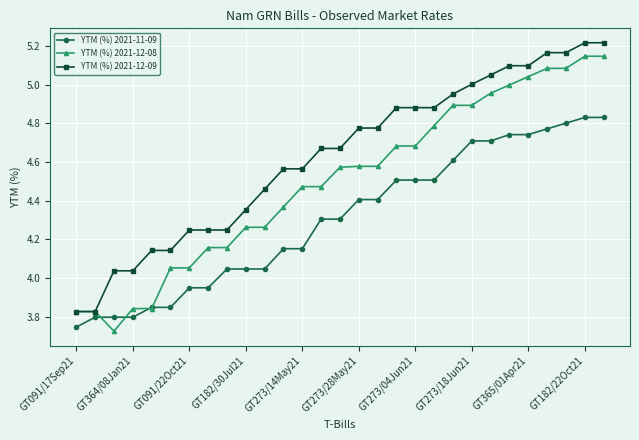

What are all the series names shown in the legend?

YTM (%) 2021-11-09, YTM (%) 2021-12-08, YTM (%) 2021-12-09